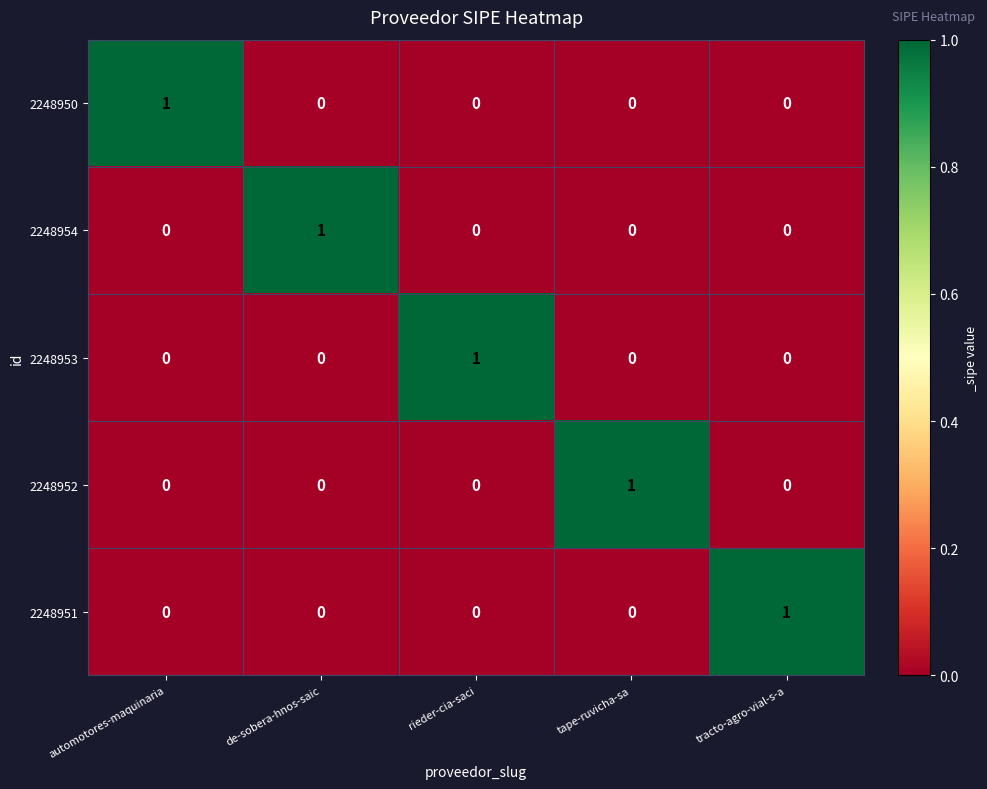

Reading right to left, list all the values displayed in this chart.

2248950: 0	0	0	0	1
2248954: 0	0	0	1	0
2248953: 0	0	1	0	0
2248952: 0	1	0	0	0
2248951: 1	0	0	0	0